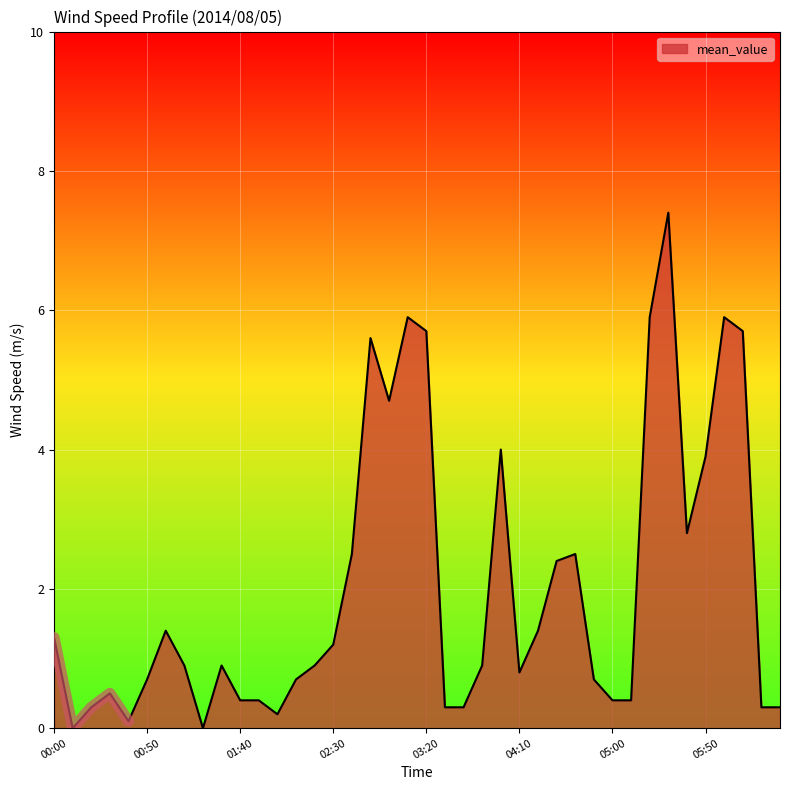

True or false: the data shows 0.5 at 01:10.

False